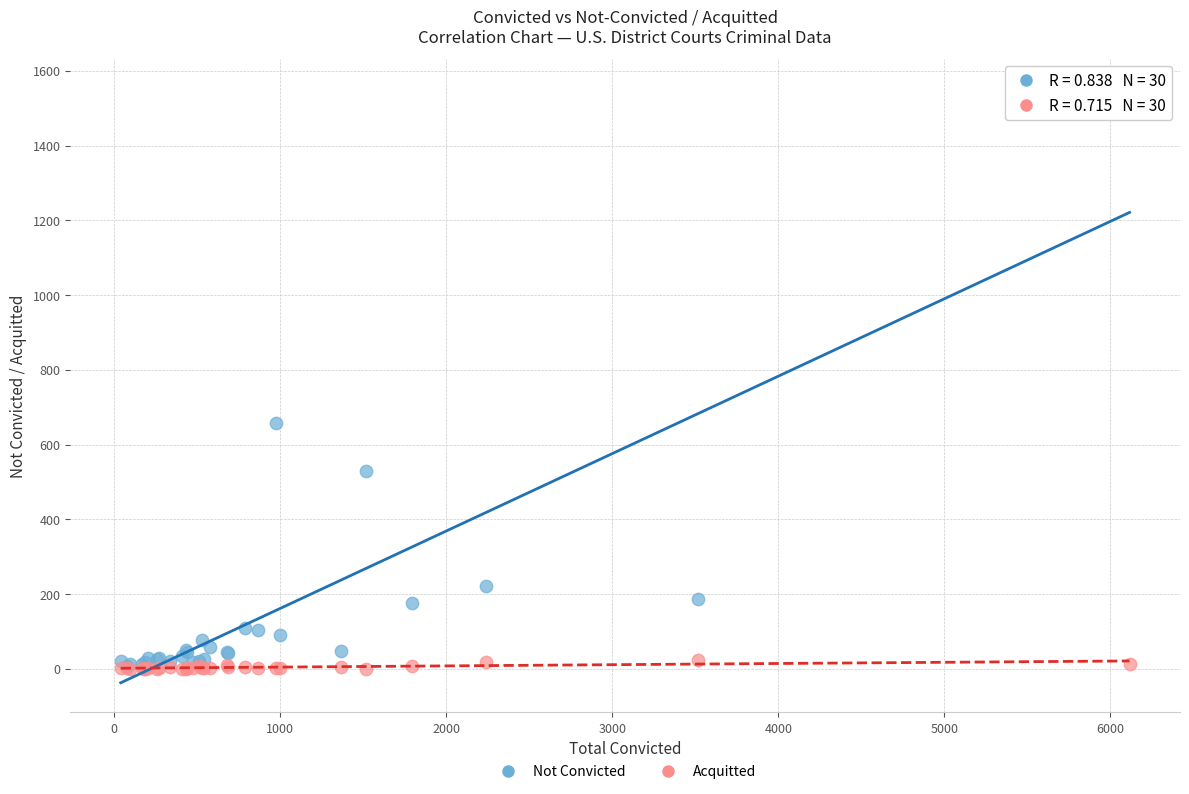

In the Not Convicted series, what Y value is closest to 779?

657